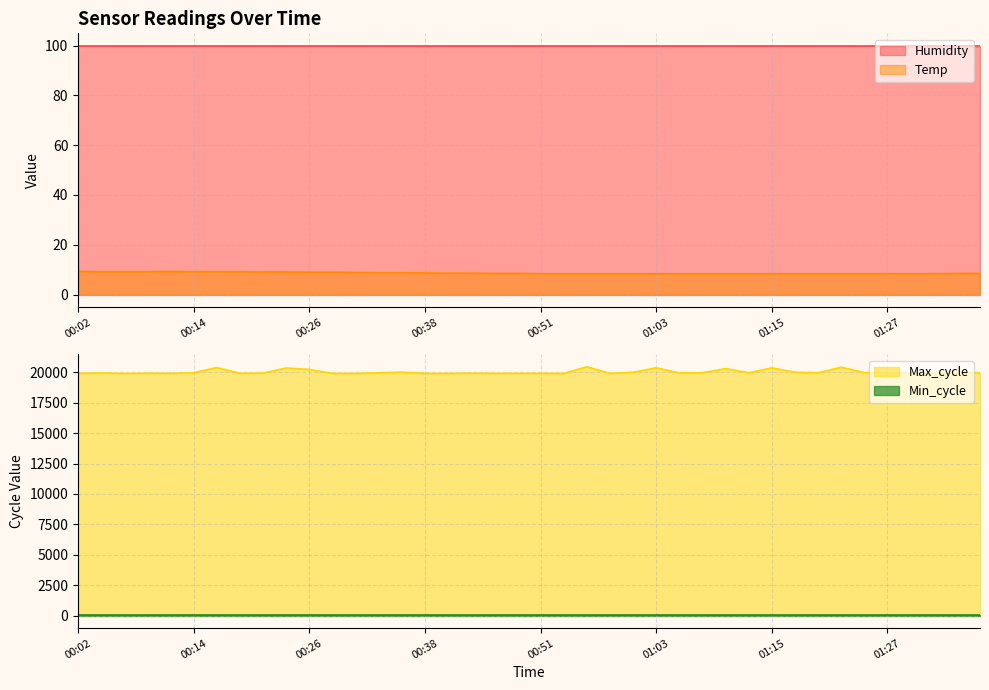

At which category is the sum across all series the highest?

00:55